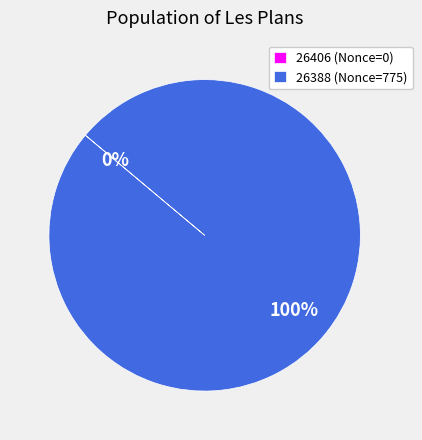

Is 26406 the majority of the pie?

No